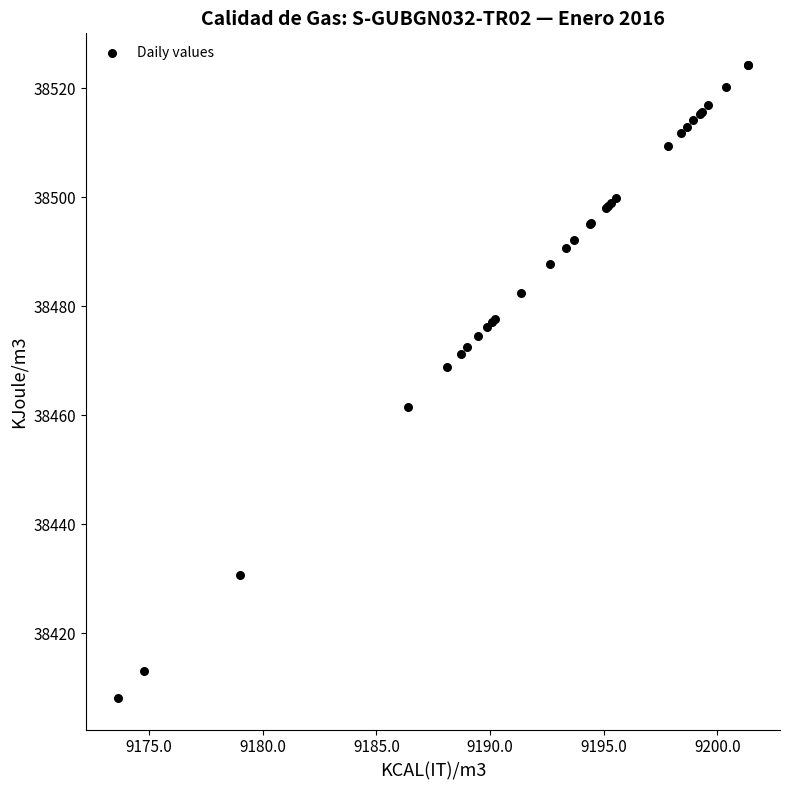

What Y value in the scatter plot is closest to 38466?

38468.8